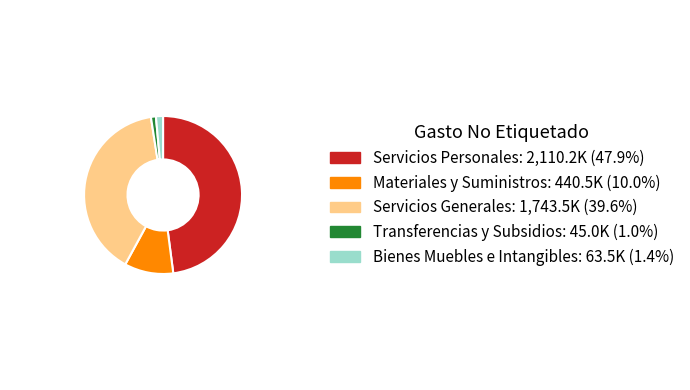

Does any single category account for the majority?

No